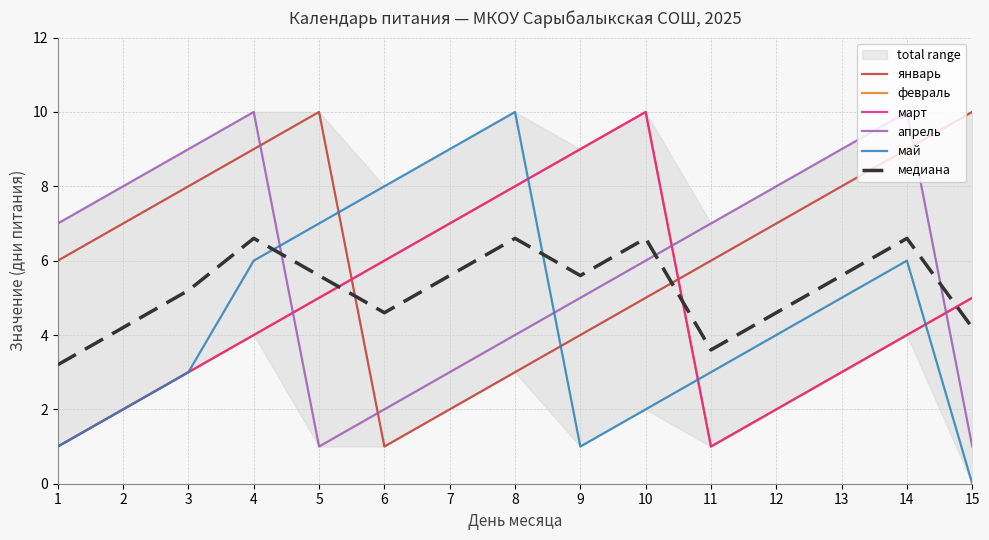

What is the spread (max minus min) of values at 4?

6.0